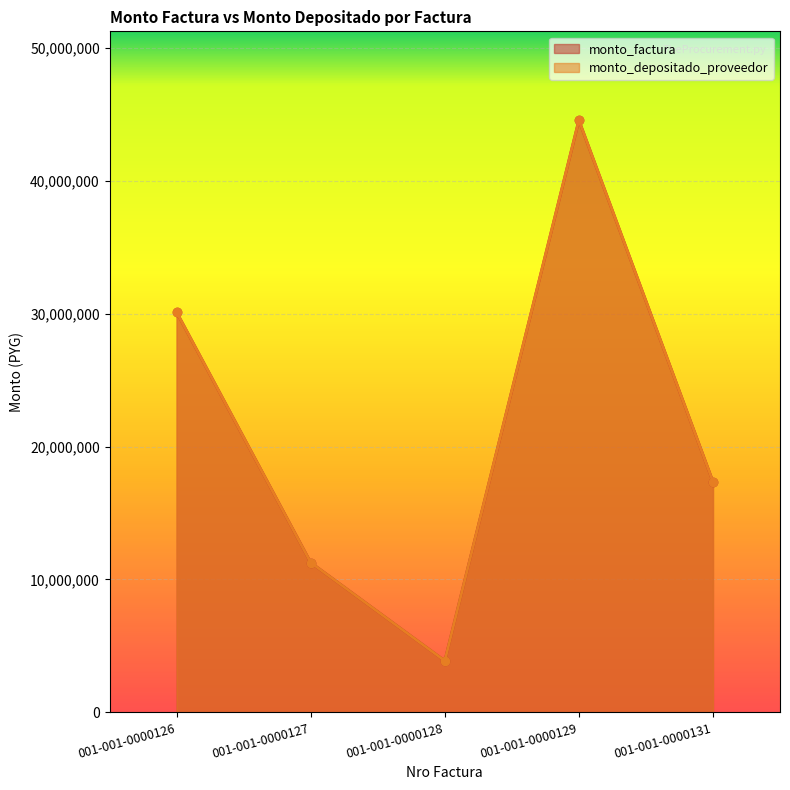

Between 001-001-0000128 and 001-001-0000131, which series saw the biggest shift?

monto_factura